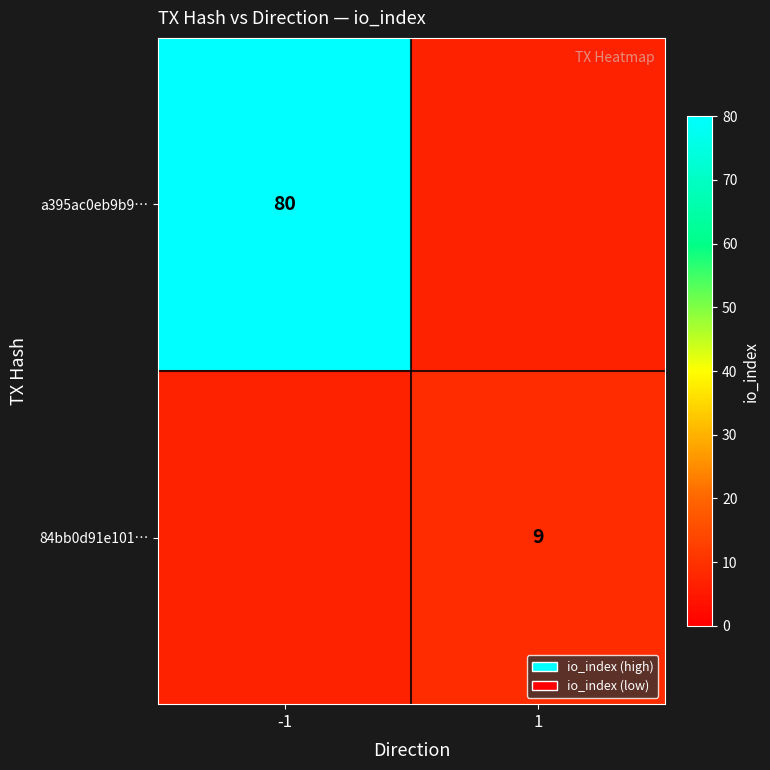

What is the maximum value shown in the chart?

80.0